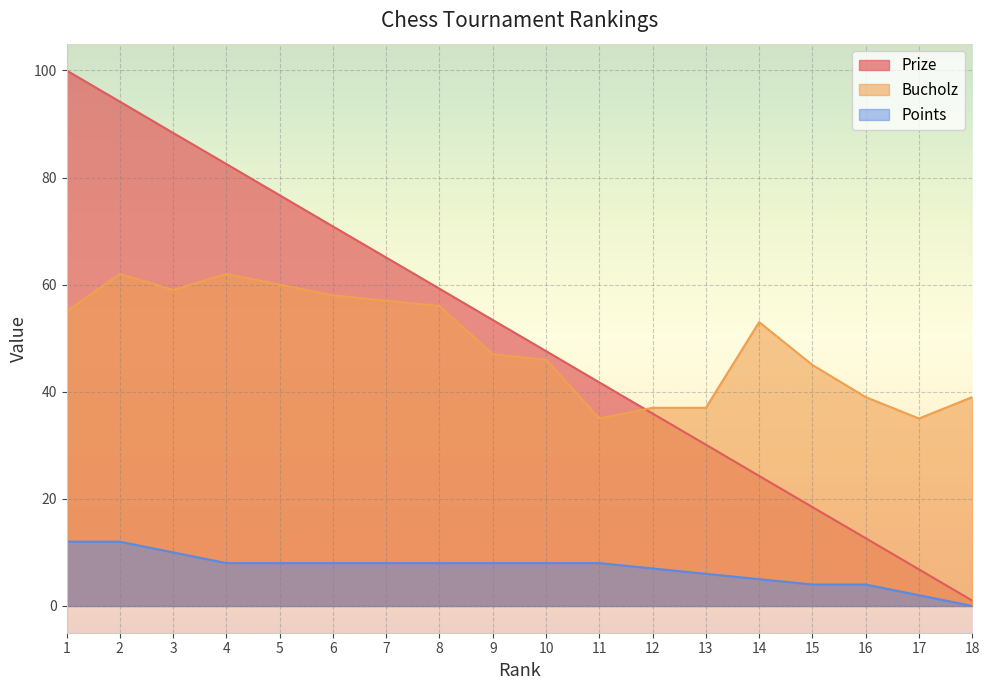

The Prize series shows 18.5 at 15. True or false?

True